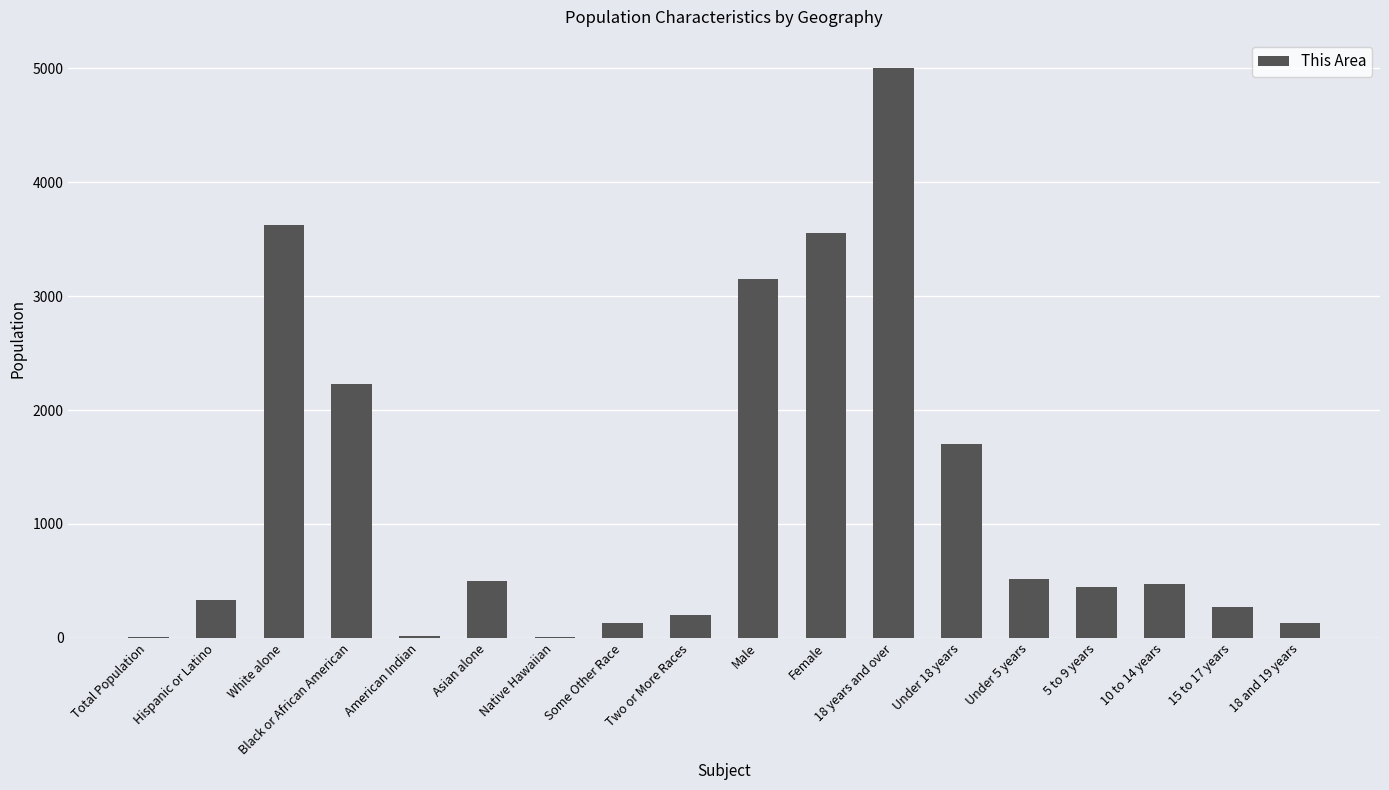

True or false: the data shows 3624 at White alone.

True